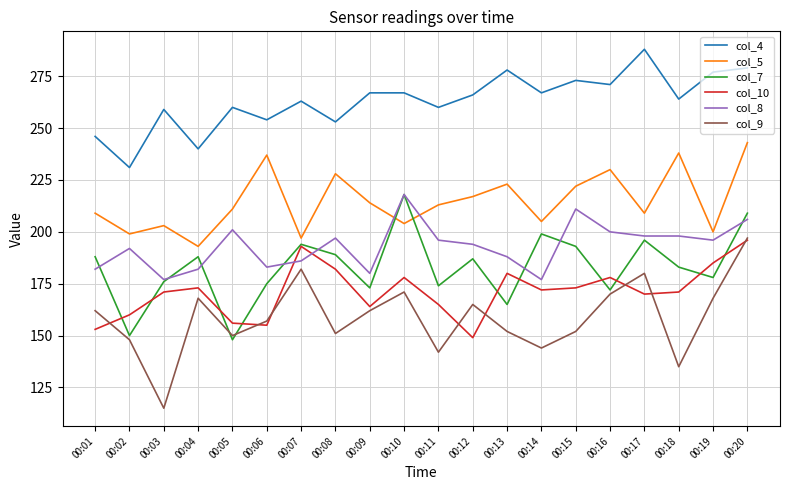

Count the number of categories in the chart.

20